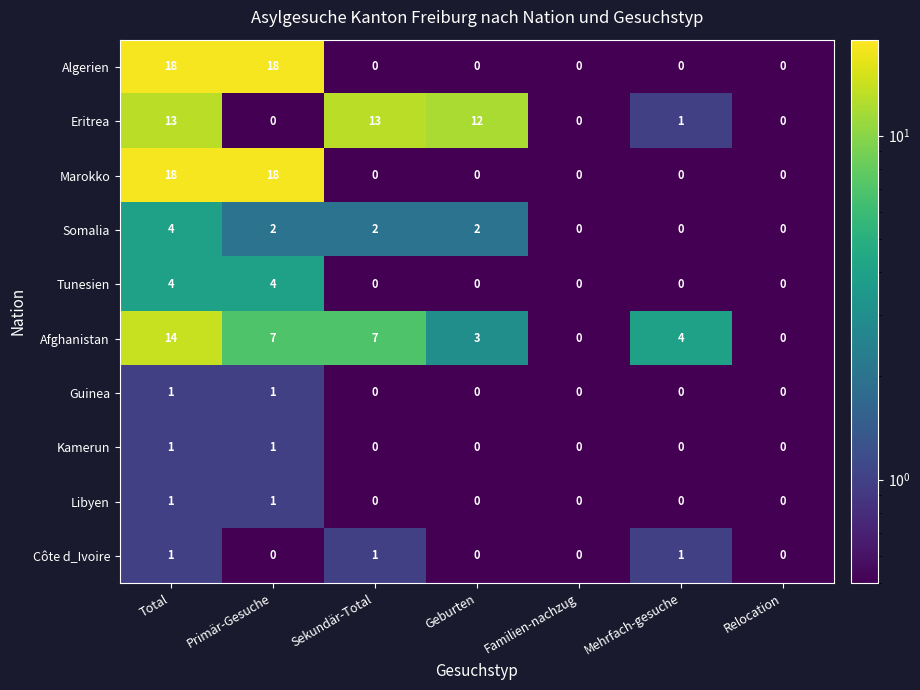

What is the difference between the maximum and minimum values in the Somalia series?

4